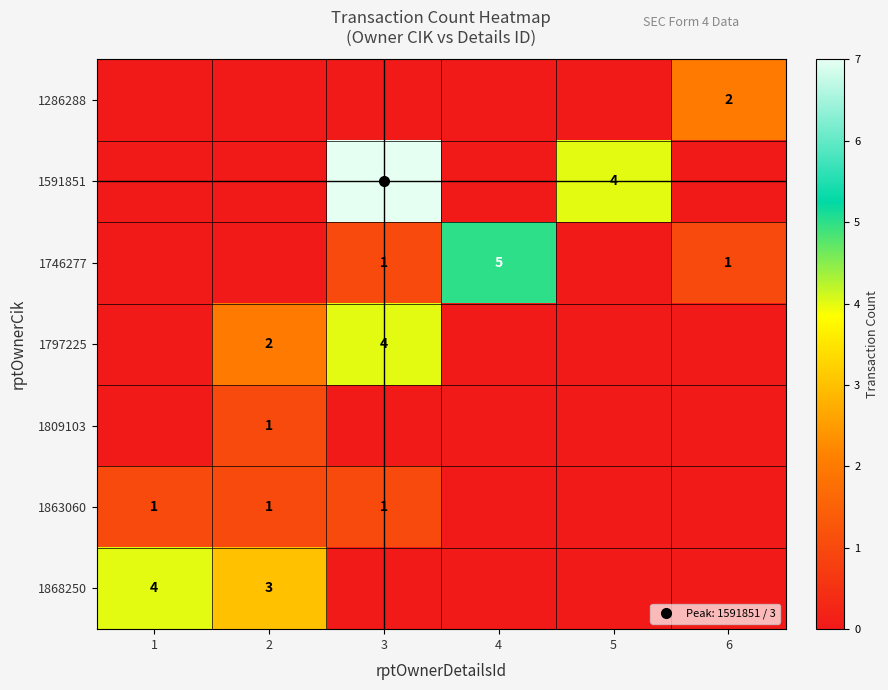

List the labels in order of 1797225 value, largest first.

3, 2, 1, 4, 5, 6